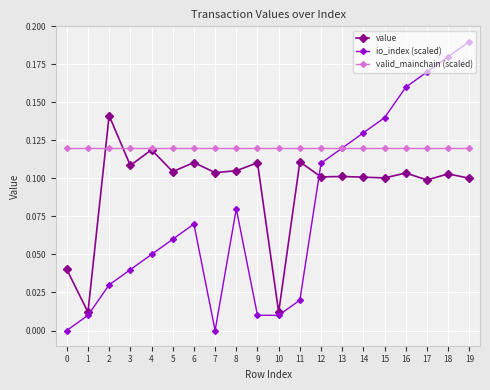

Rank the series at 6 from highest to lowest value.

valid_mainchain (scaled), value, io_index (scaled)